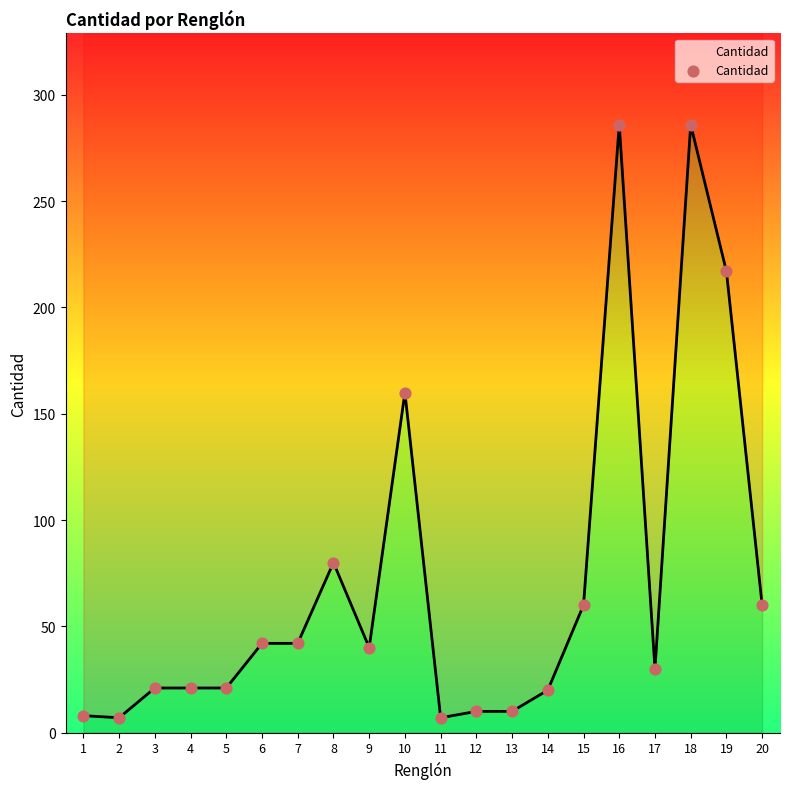

Between 3 and 8, which is larger?

8